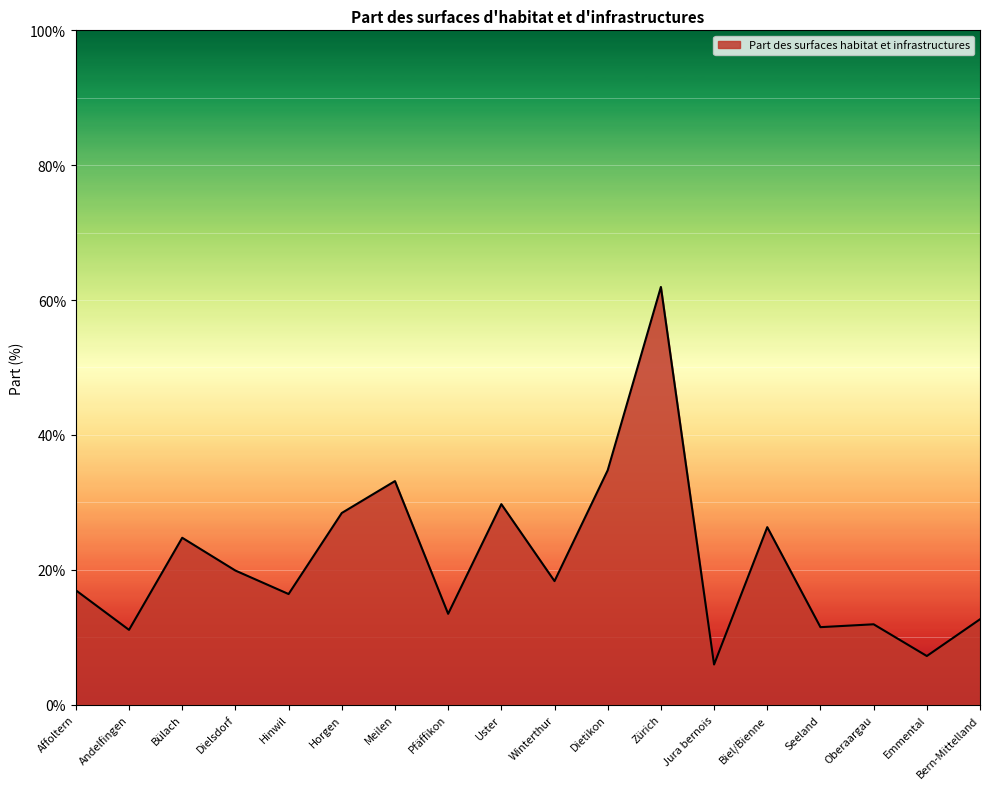

How many lines are shown in the chart?

1